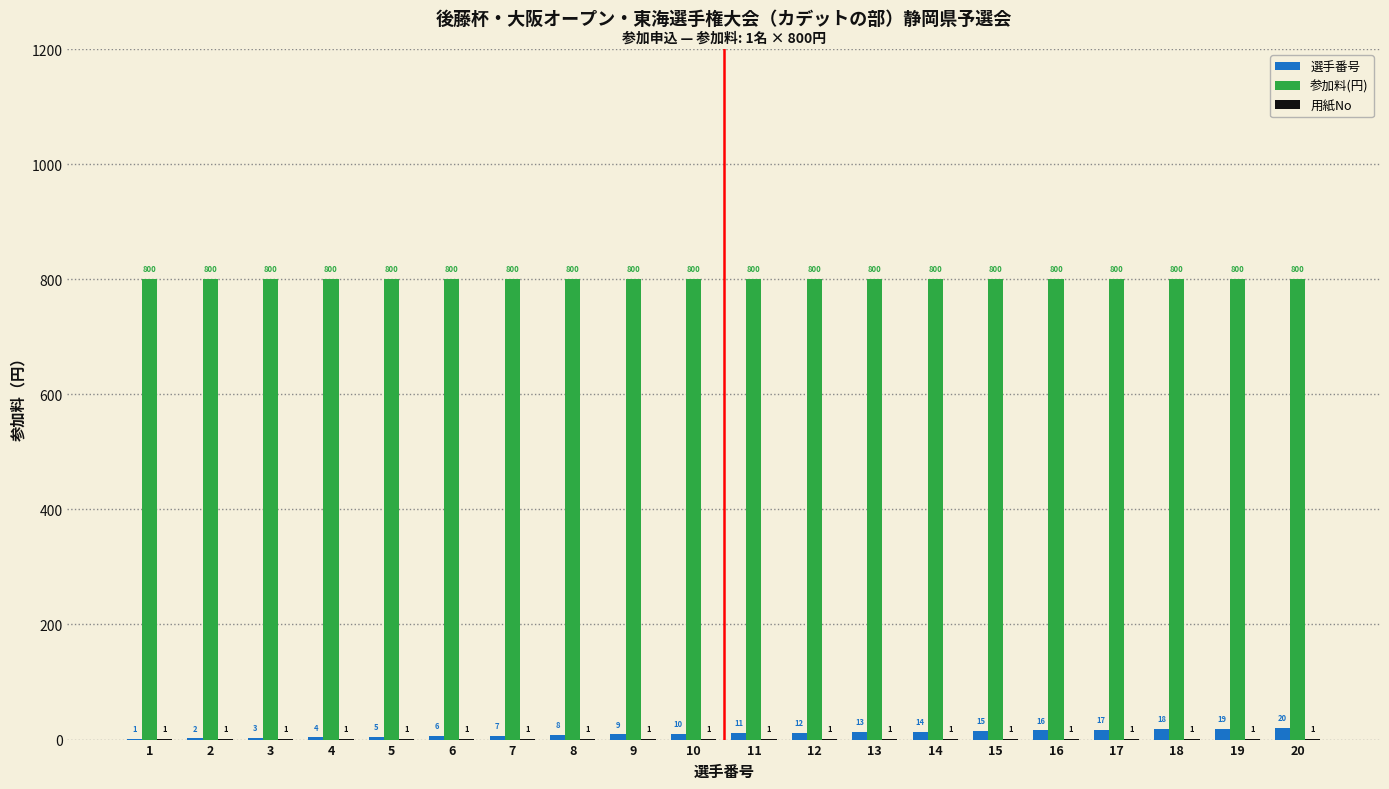

What is the sum of the 選手番号 values at 8 and 3?

11